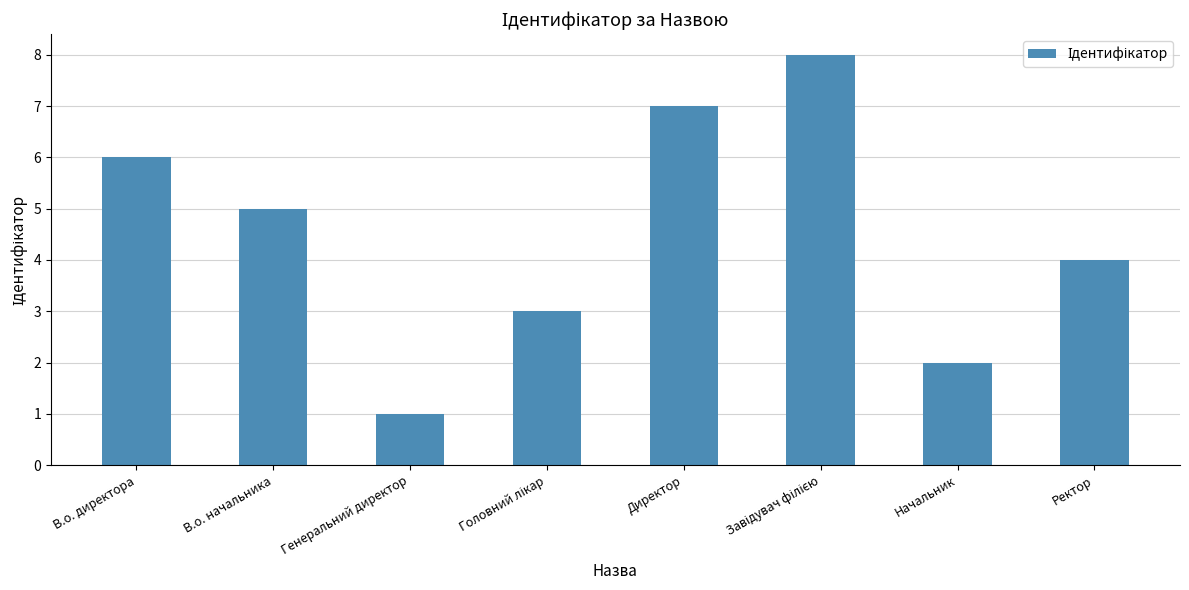

Count the number of categories in the chart.

8